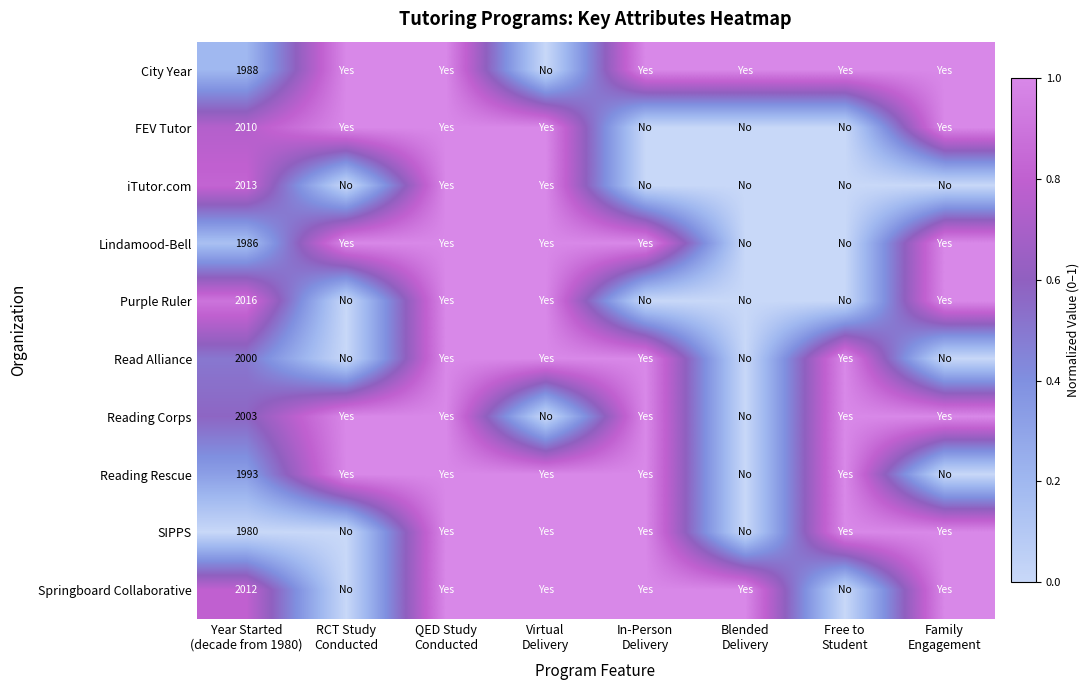

Which series has the widest spread of values?

City Year